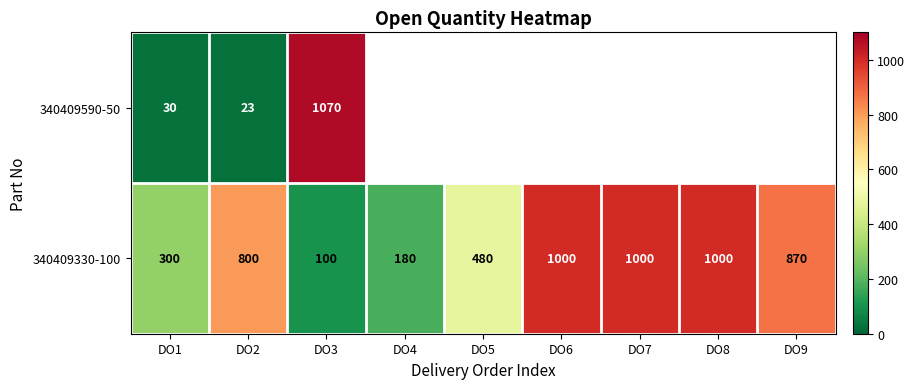

What is the approximate value of 340409330-100 at DO6?

1000